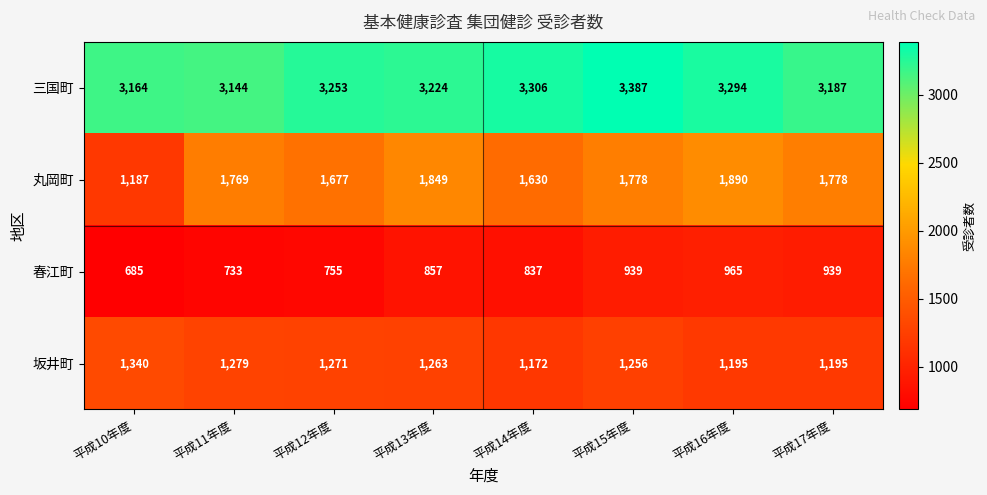

What is the difference between the 坂井町 values at 平成10年度 and 平成13年度?

77